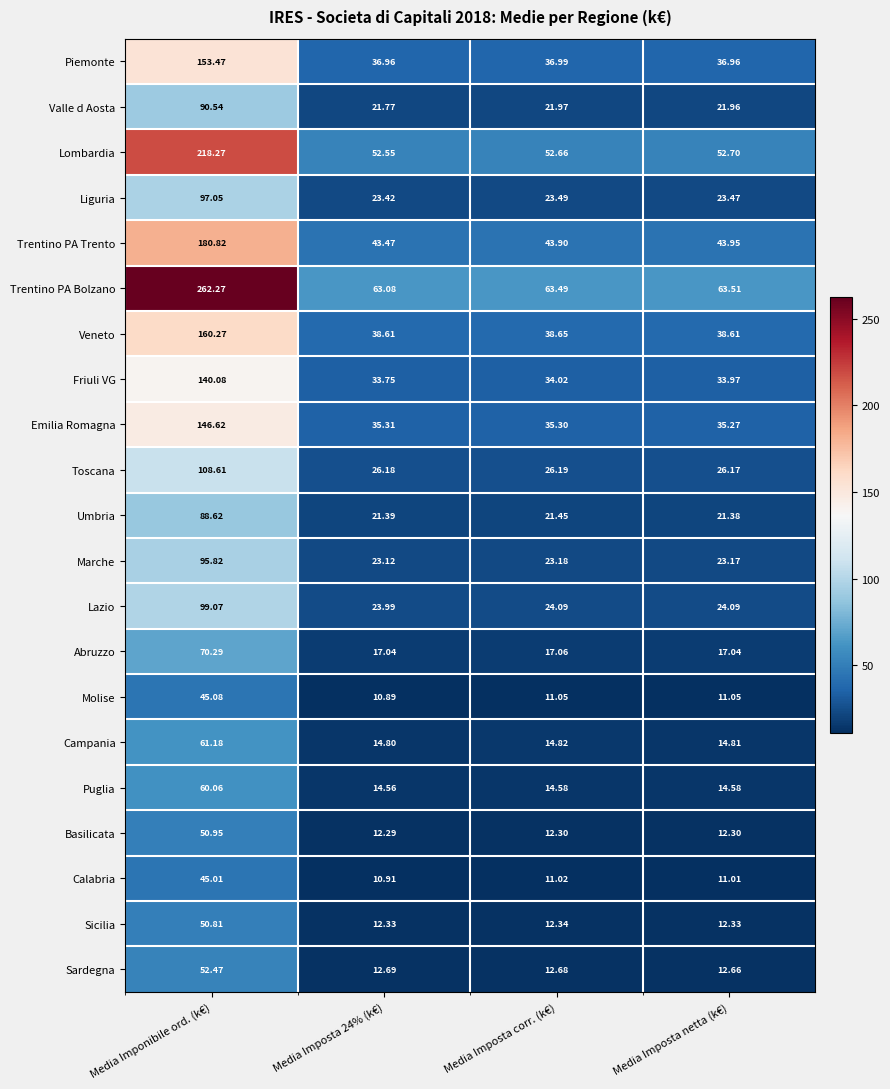

Where is Trentino PA Trento nearest to the value 112?

Media Imposta netta (k€)